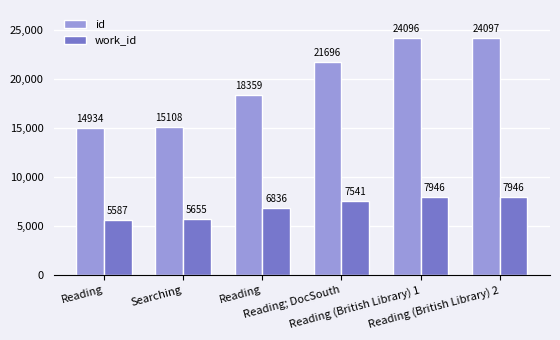

At how many categories does at least one series exceed 16456?

4